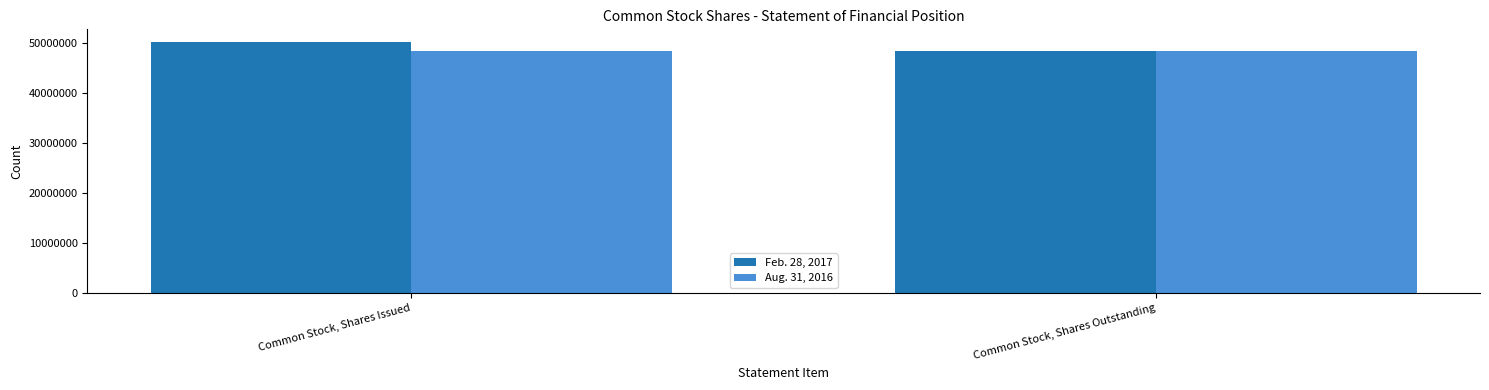

What is the label of the 1st bar from the right?

Common Stock, Shares Outstanding